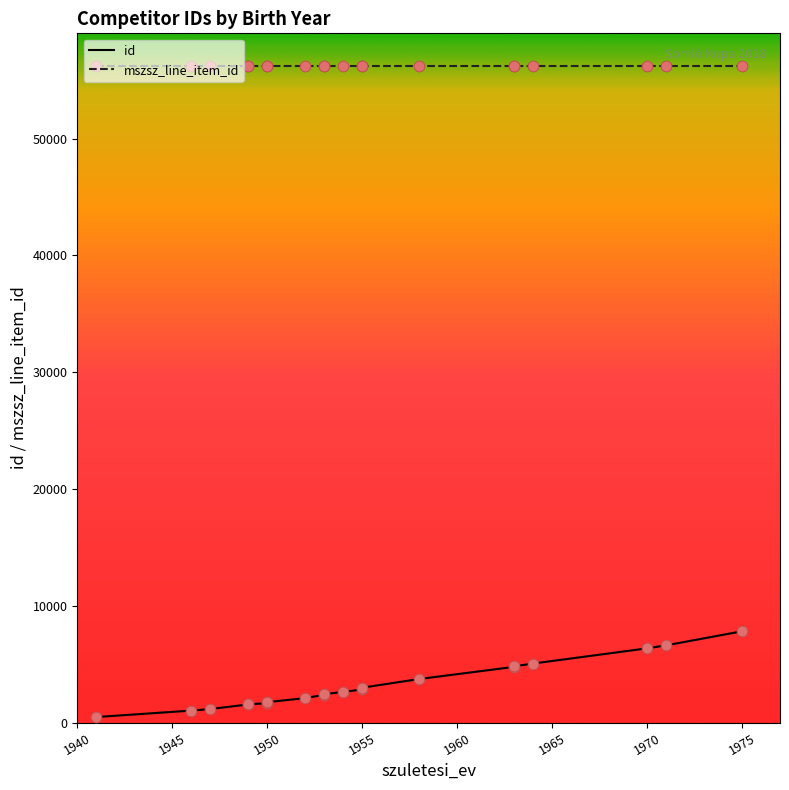

Which series has the widest spread of Y values?

id